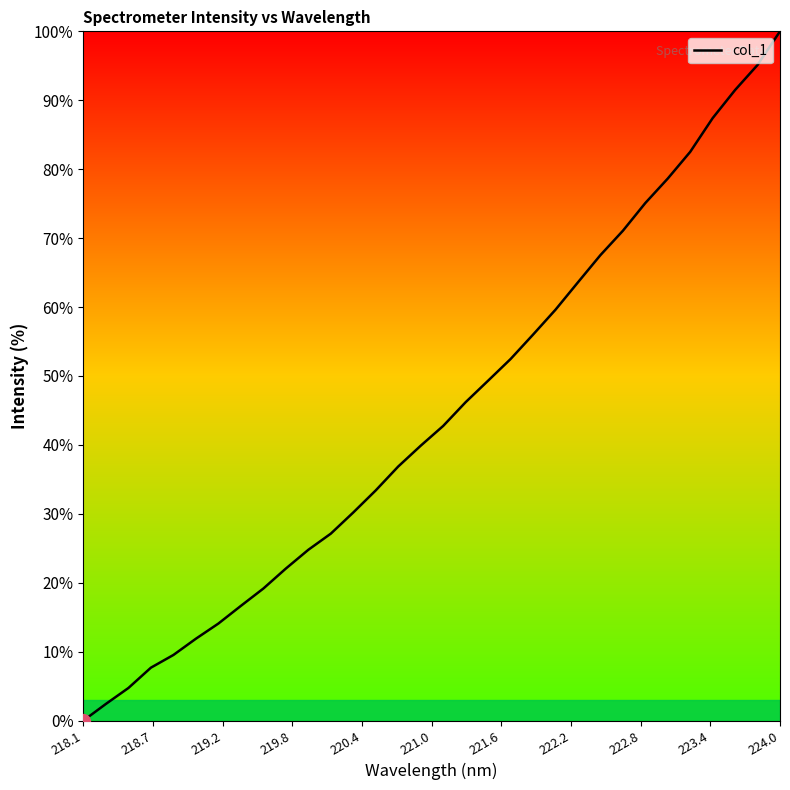

What is the difference between the maximum and minimum values?

100.0